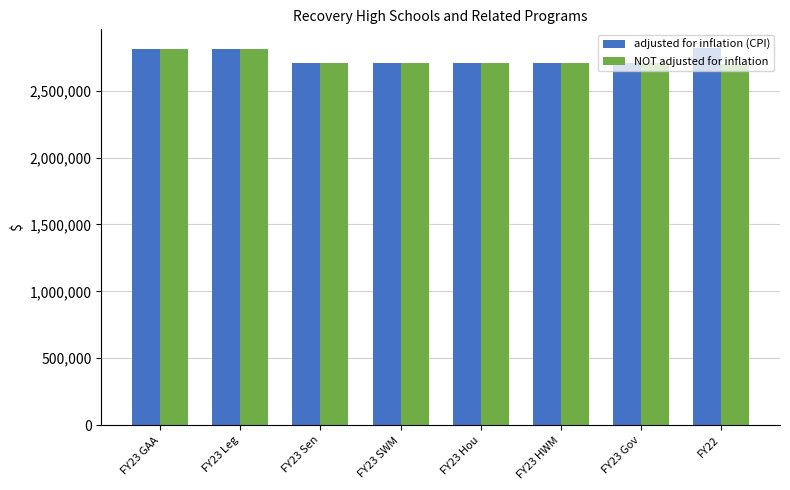

What is the label of the 2nd bar from the left?

FY23 Leg